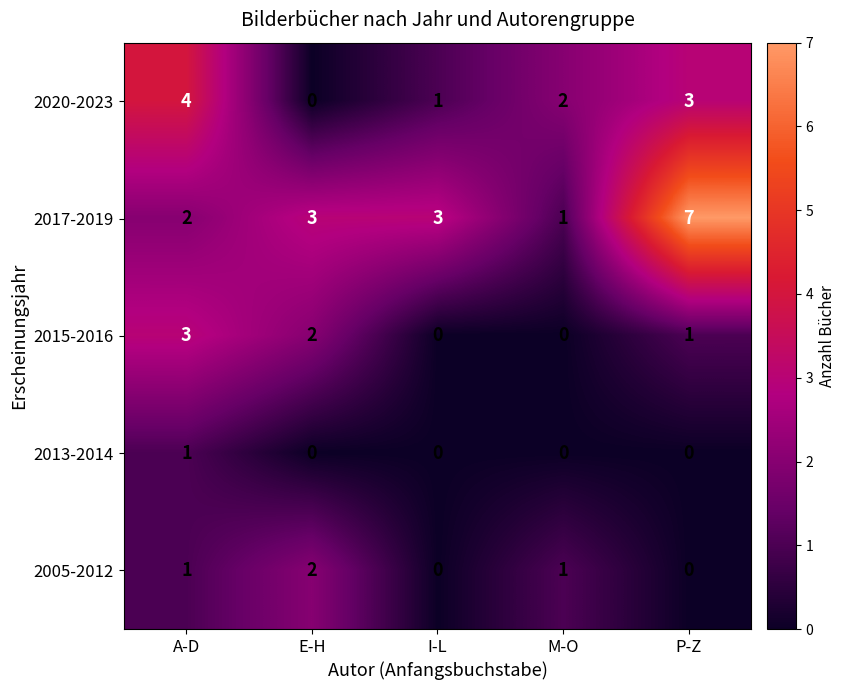

What is the difference between the maximum and second lowest values in the 2017-2019 series?

5